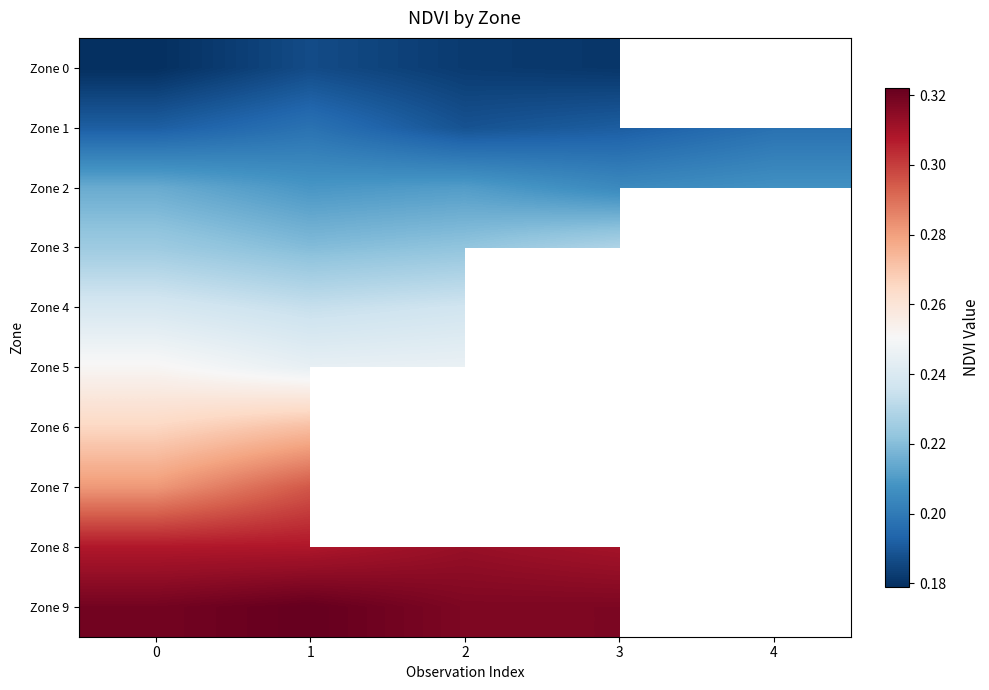

The Zone 5 series shows 0.1 at 3. True or false?

False